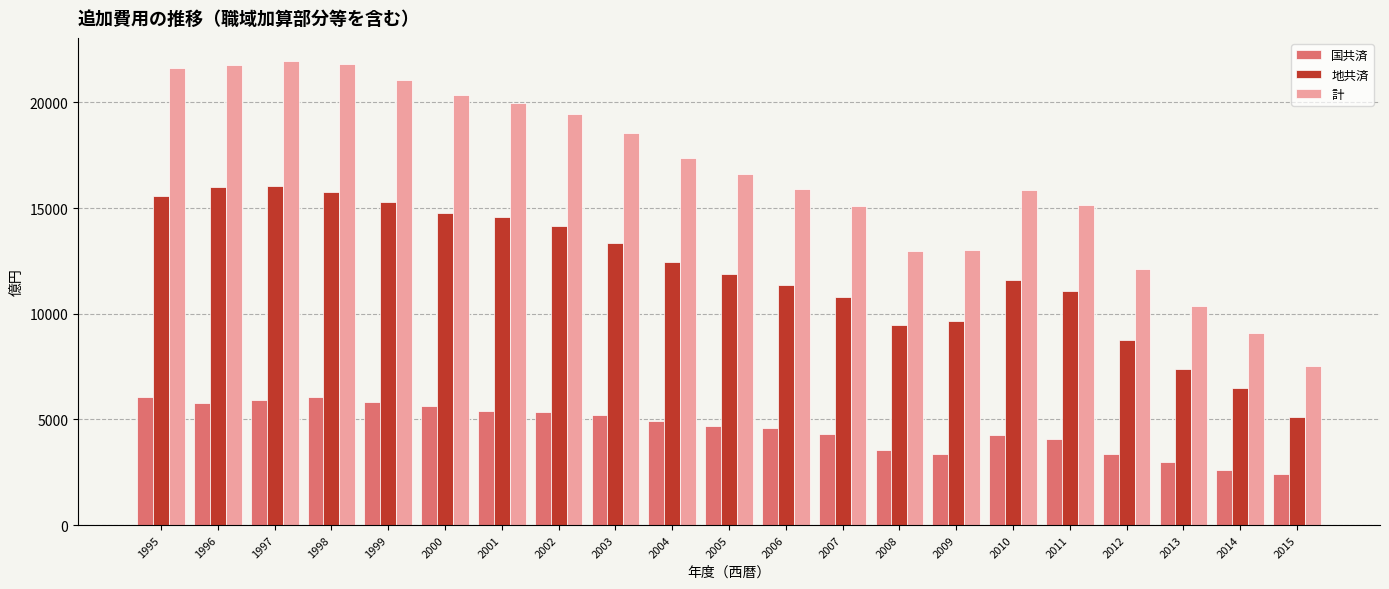

How many data points does each series have?

21